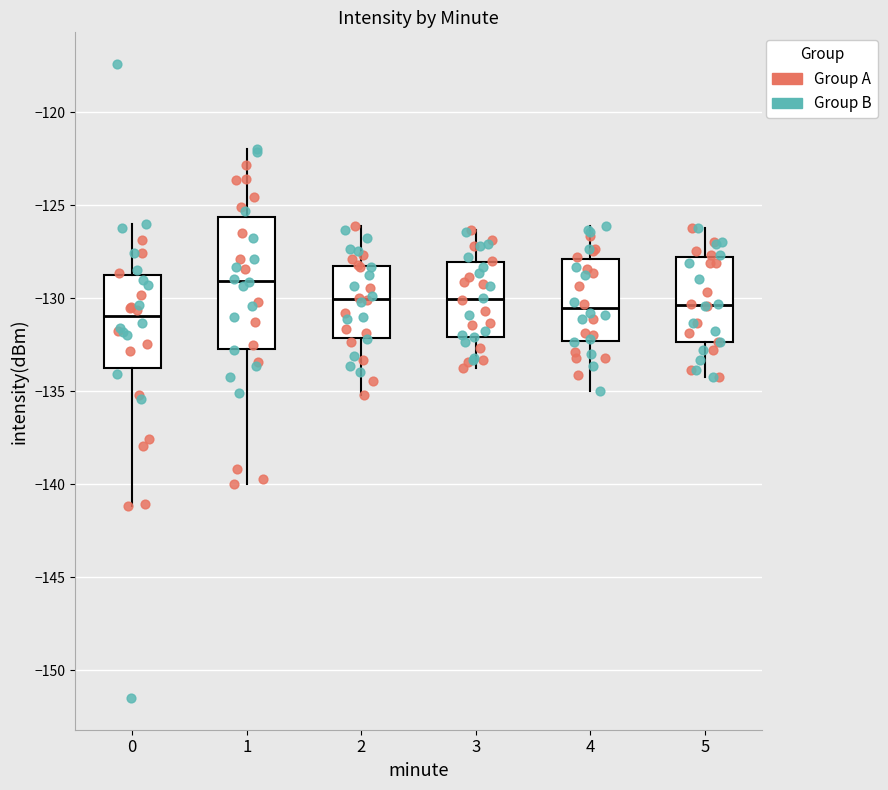

Which box's median line is the highest?

1